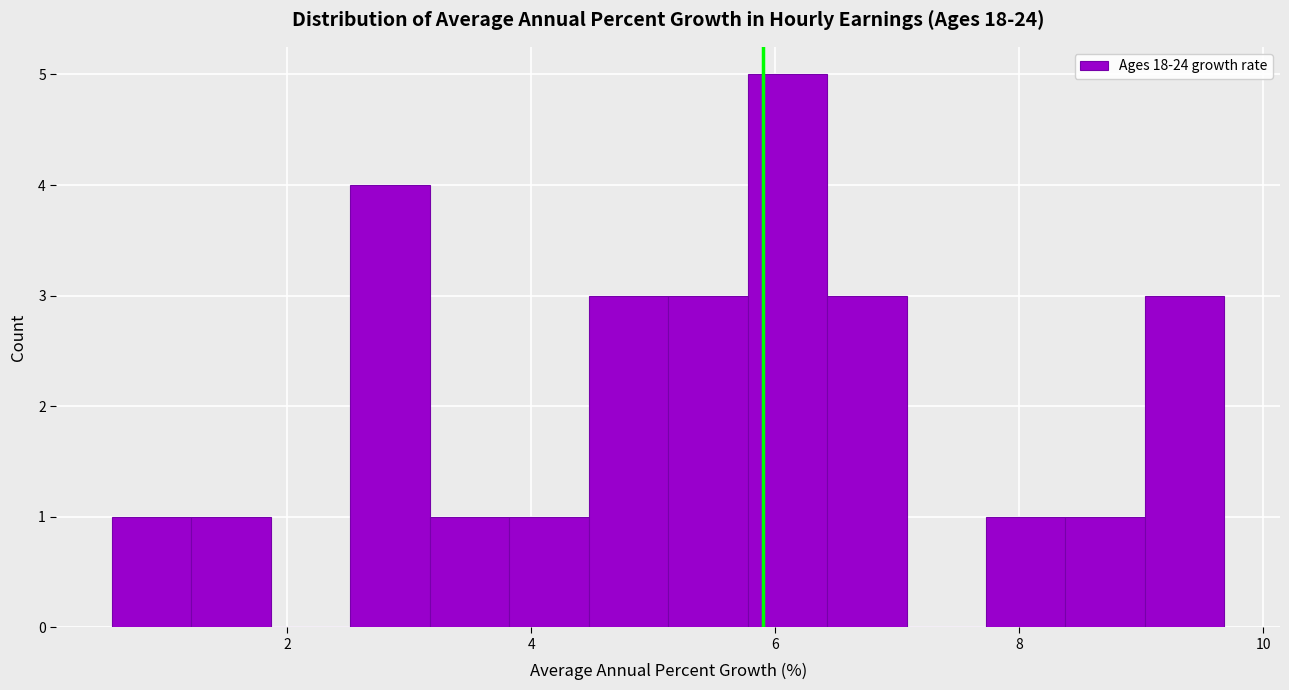

Read against the x-axis, roughly where is the centre of the tallest bar?

6.0